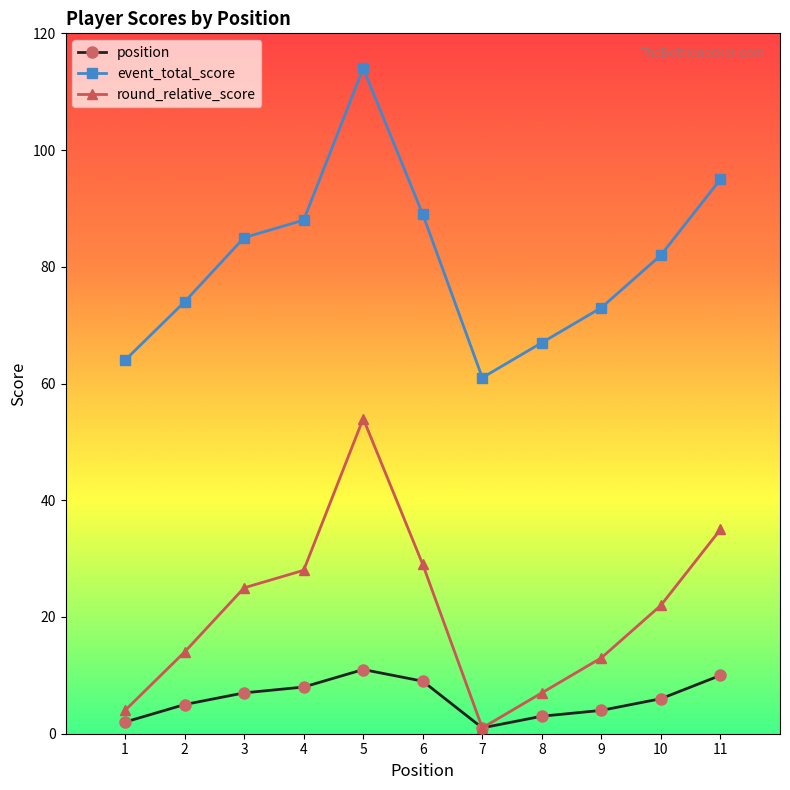

What is the sum of all position values?

66